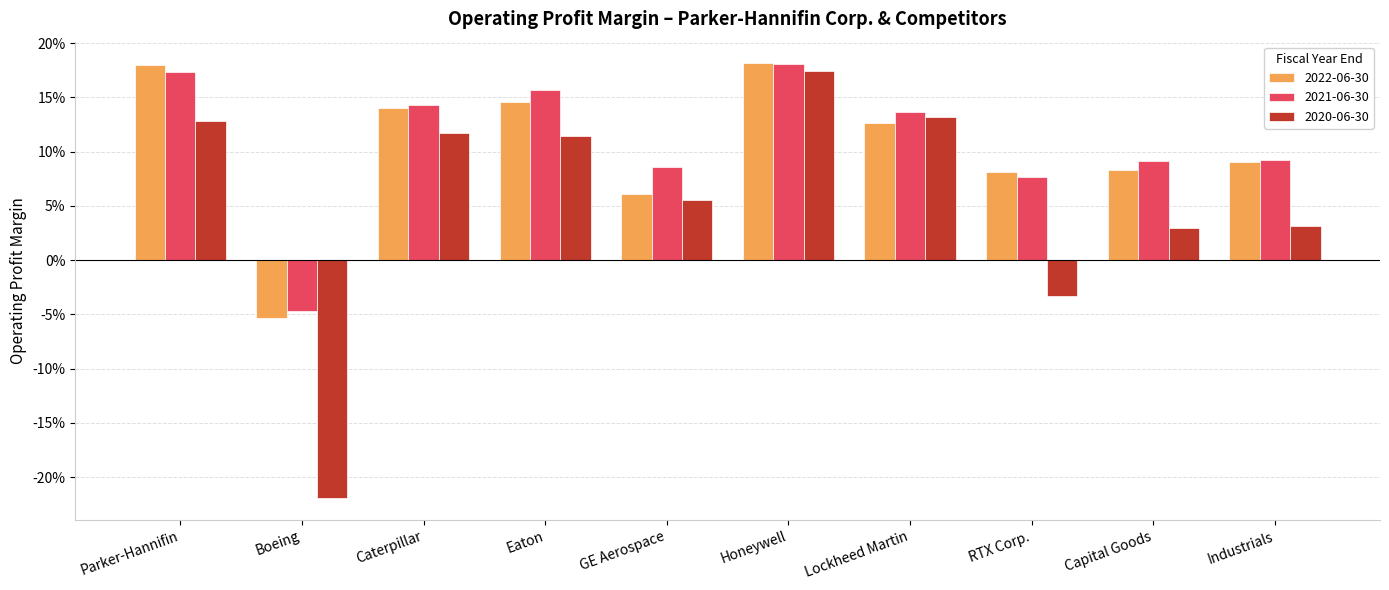

At which category does the chart reach its minimum across all series?

Boeing